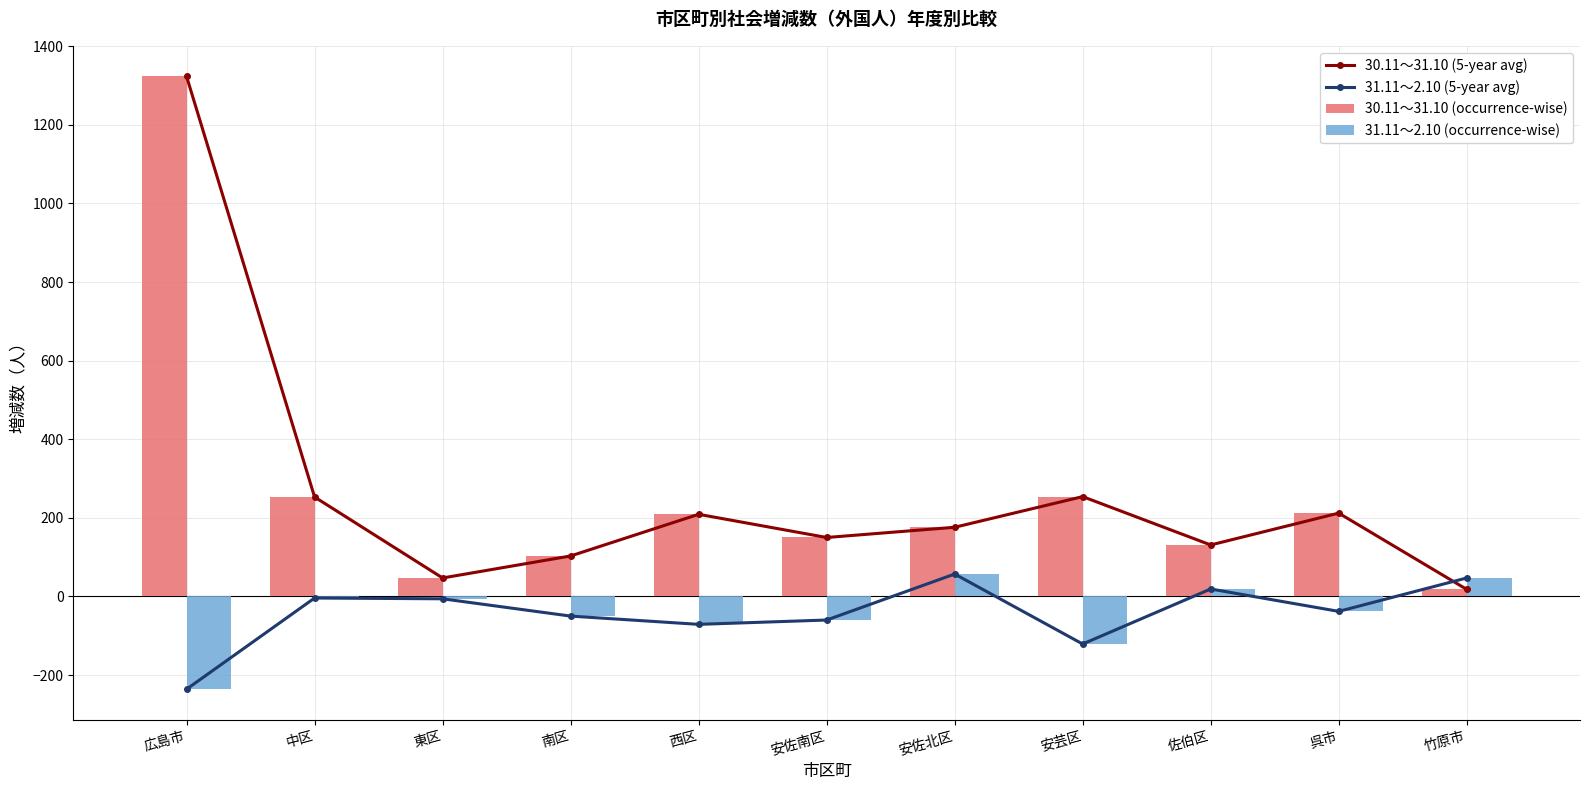

How many categories are shown in the chart?

11